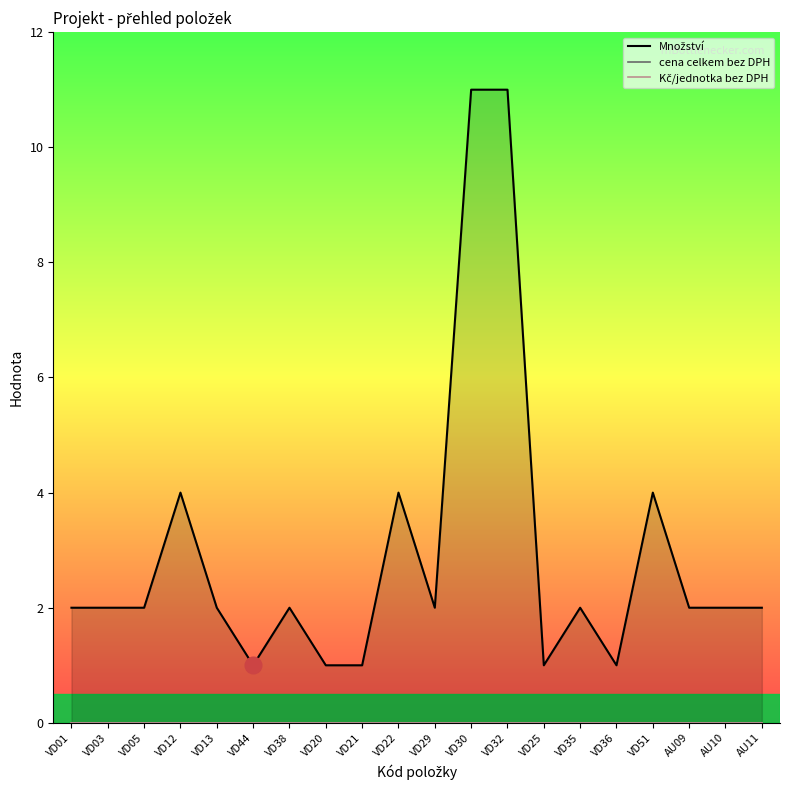

How many series are shown in this chart?

3